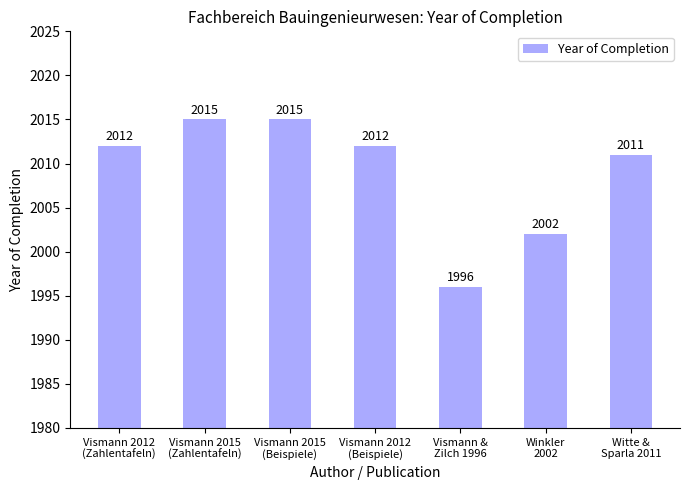

What is the smallest value displayed?

1996